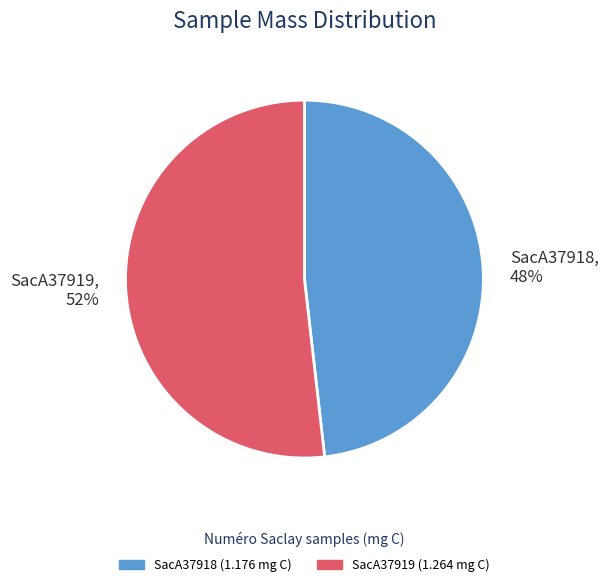

To the nearest percent, what is the difference between the largest and smallest slice percentages?

4%